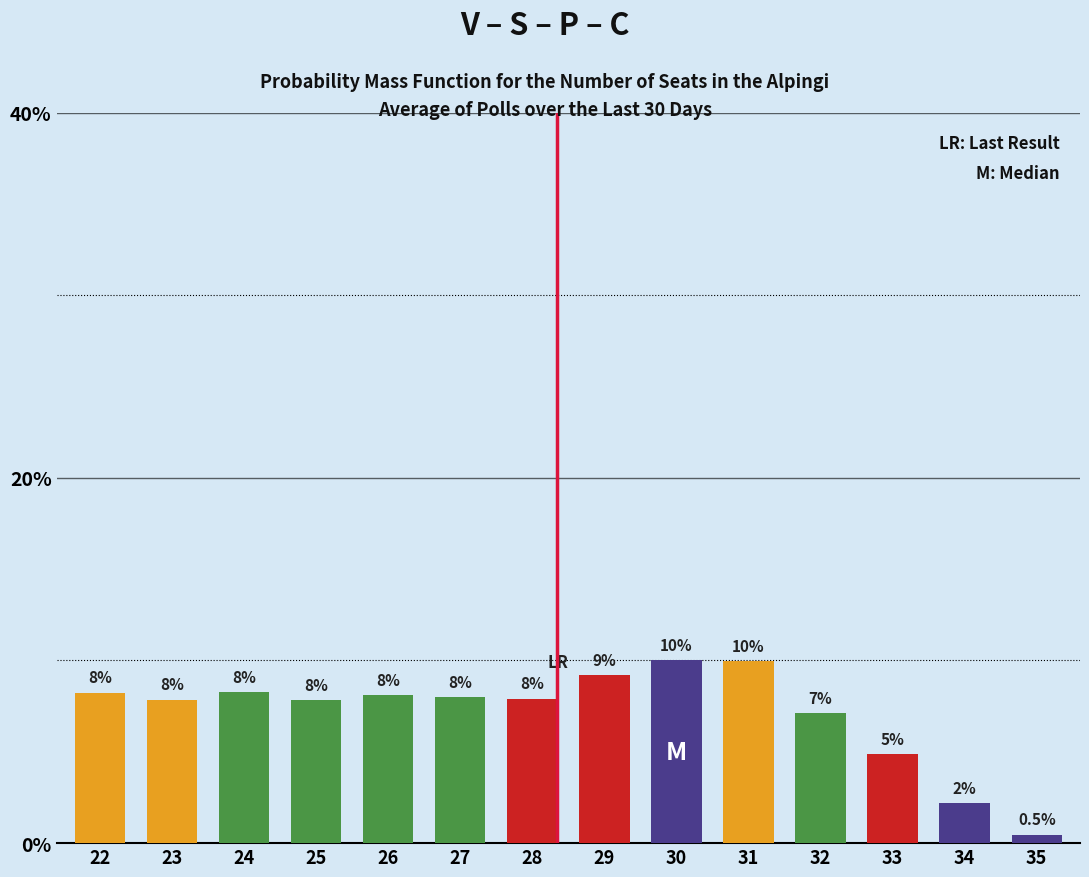

Which has a higher value, 30 or 31?

30